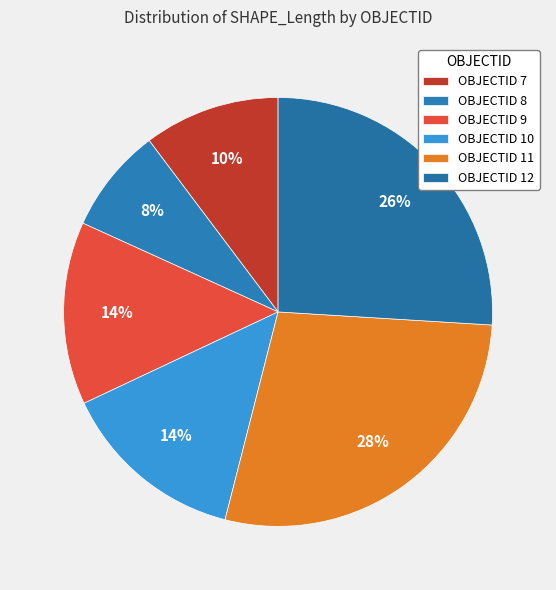

How many segments does this pie chart have?

6